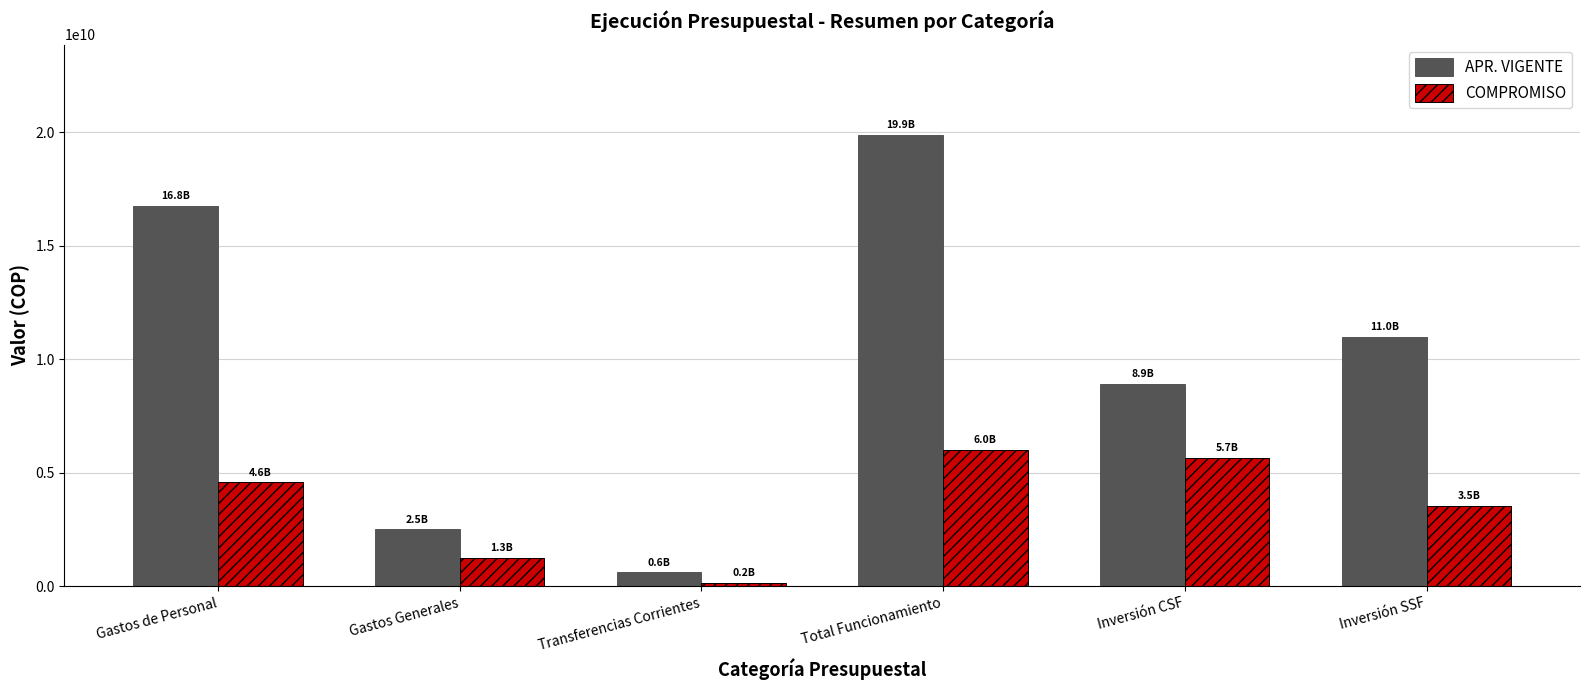

The COMPROMISO series shows 3537626187.1 at Inversión SSF. True or false?

True